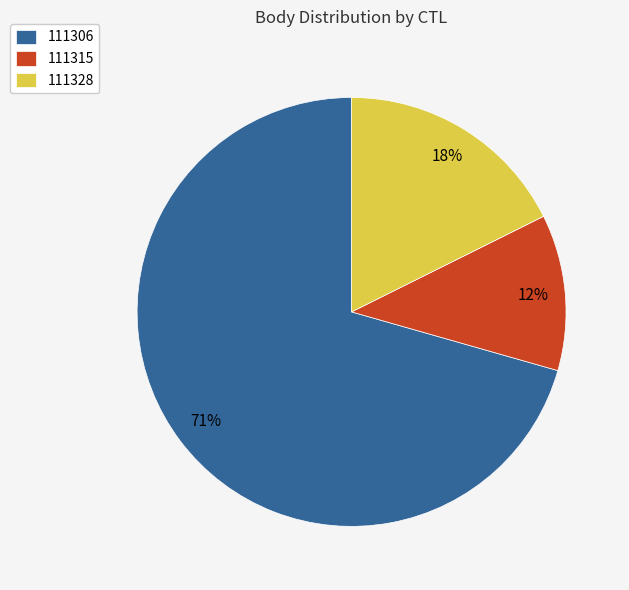

Which slice is the largest?

111306